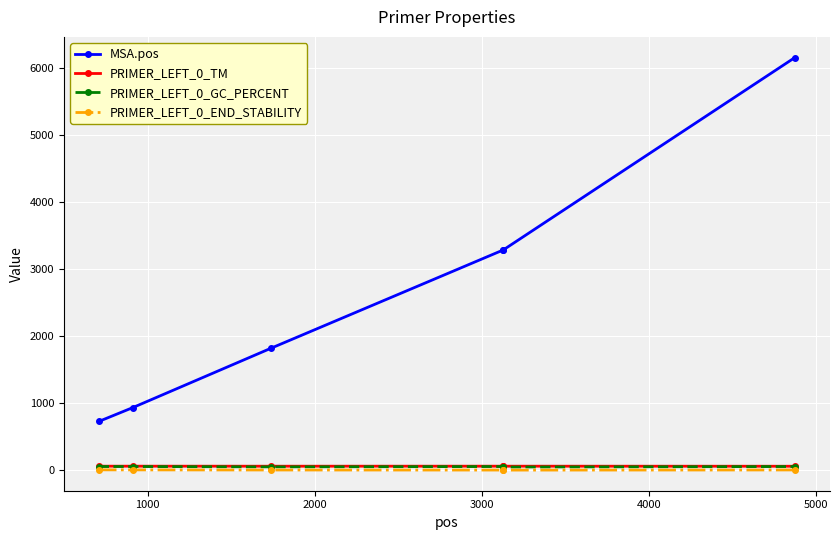

True or false: MSA.pos and PRIMER_LEFT_0_TM intersect in this chart.

False